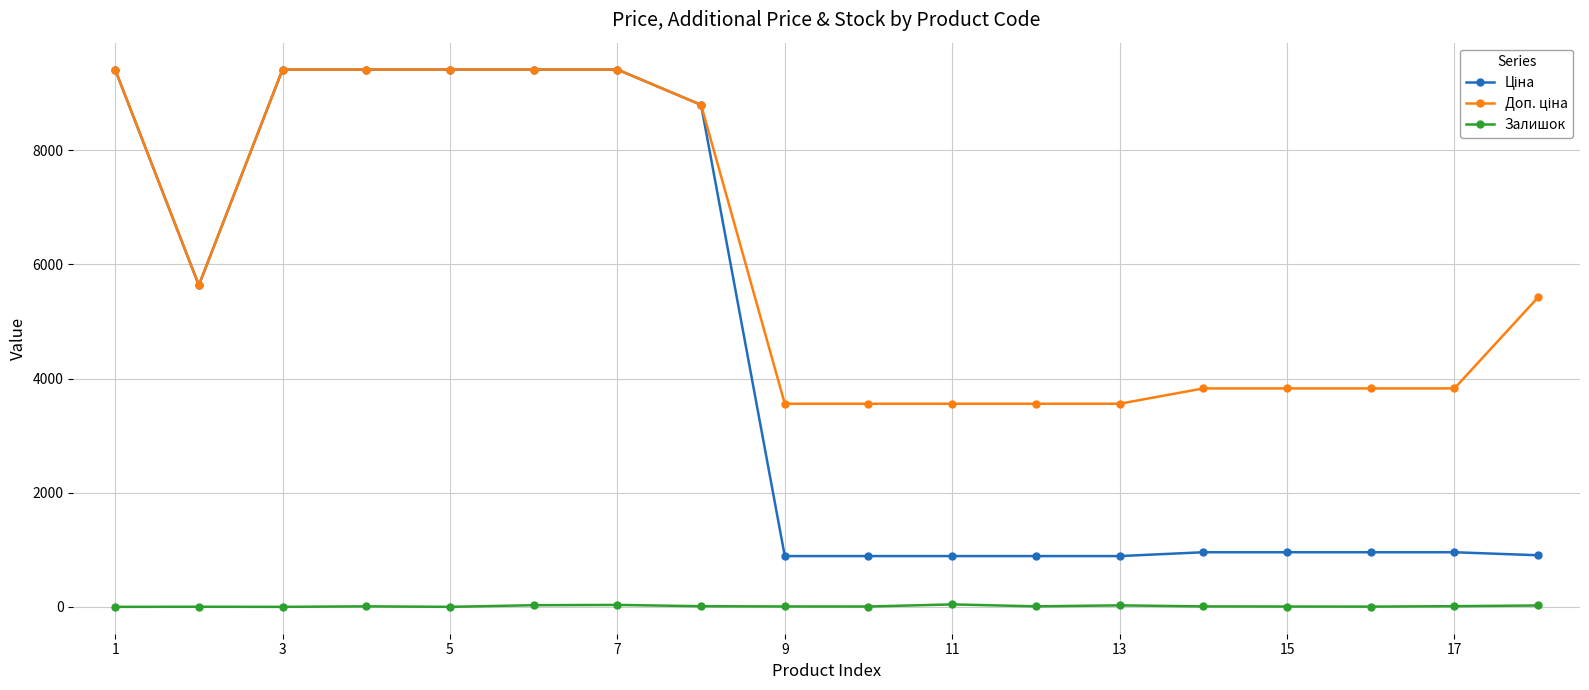

True or false: Залишок has more than 1 points higher than both neighbors.

True